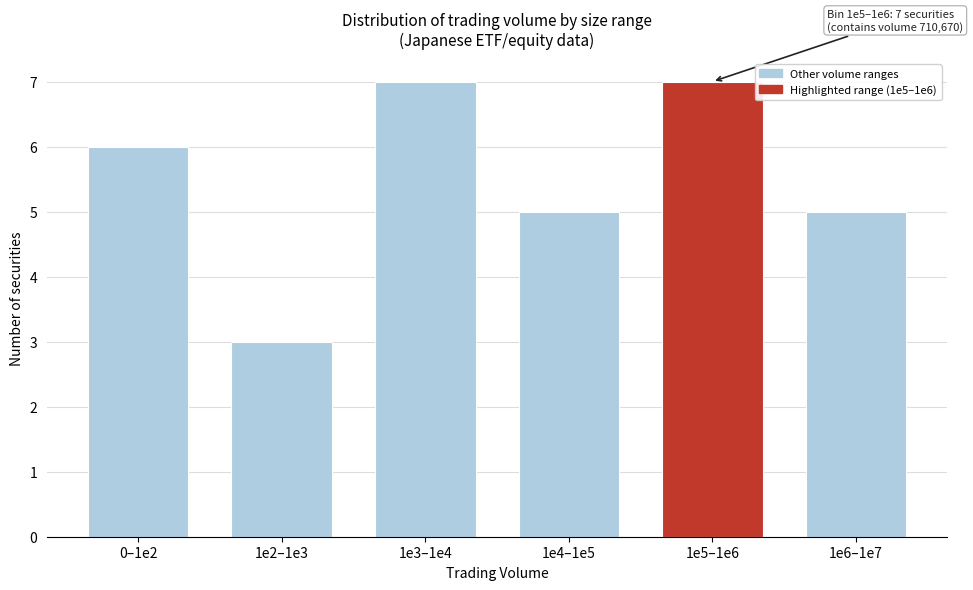

Reading left to right, what are all the values shown in this chart?

6	3	7	5	7	5